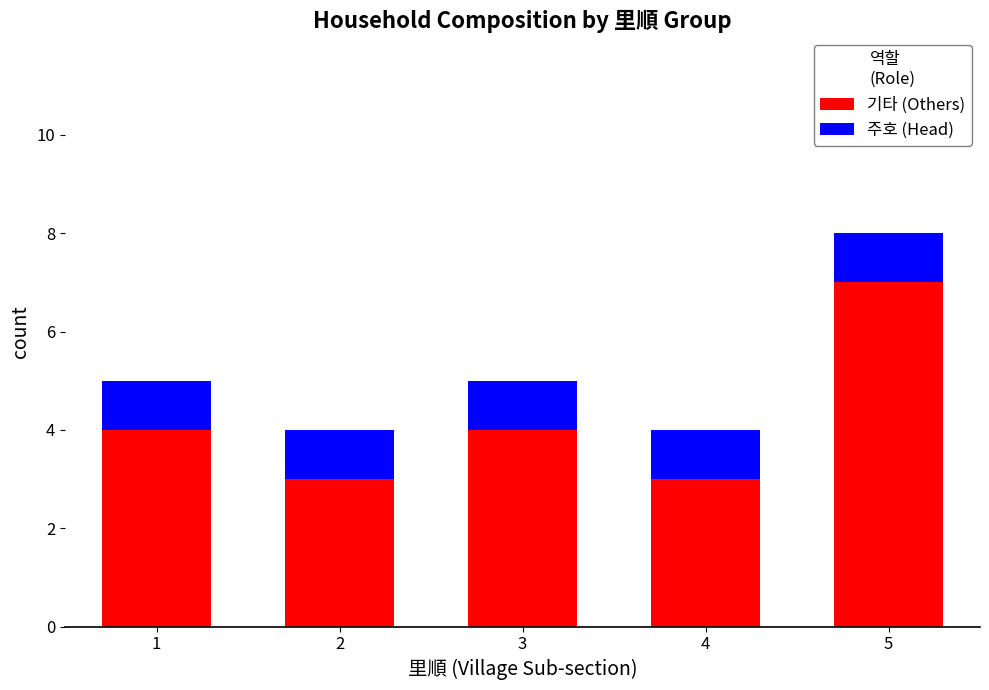

What is the lowest value of the 기타 (Others) series?

3